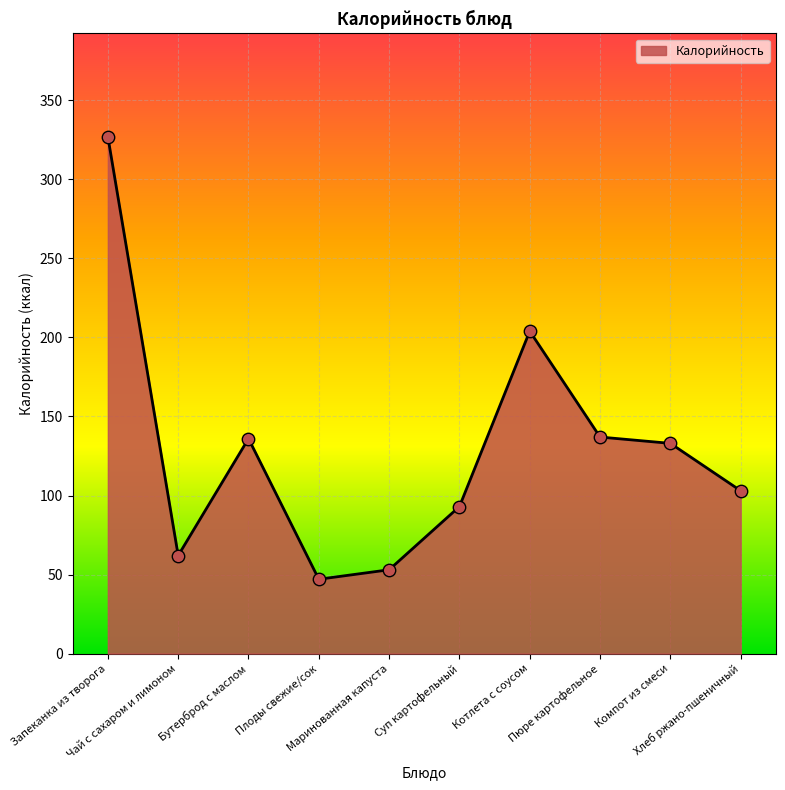

Approximately how many times larger is the value at Хлеб ржано-пшеничный compared to Суп картофельный?

1.1